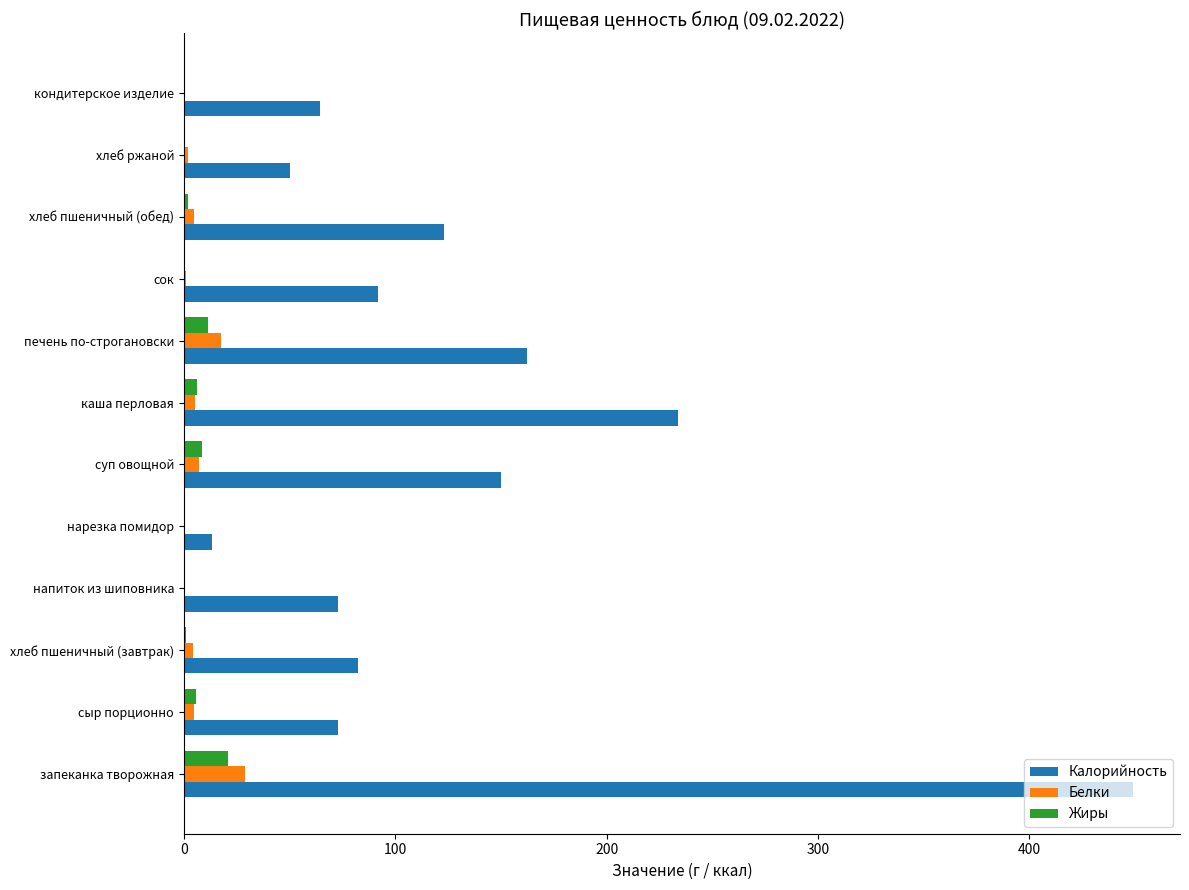

True or false: Калорийность has a value of 71.7 at хлеб ржаной.

False